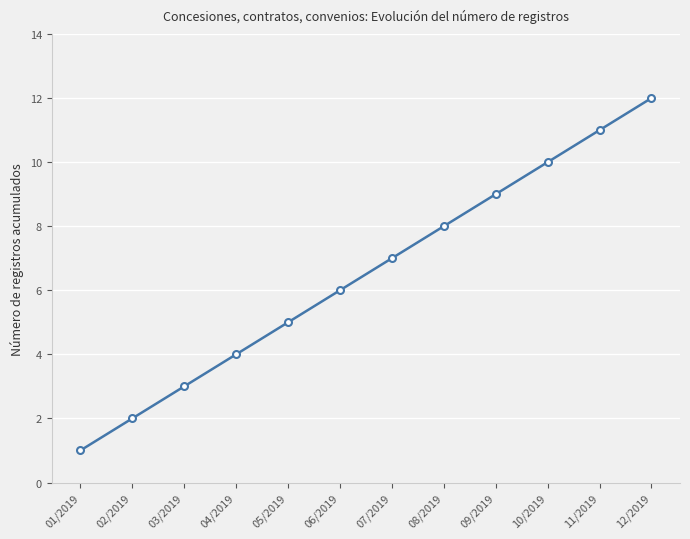

Rank the categories by value from highest to lowest.

12/2019, 11/2019, 10/2019, 09/2019, 08/2019, 07/2019, 06/2019, 05/2019, 04/2019, 03/2019, 02/2019, 01/2019